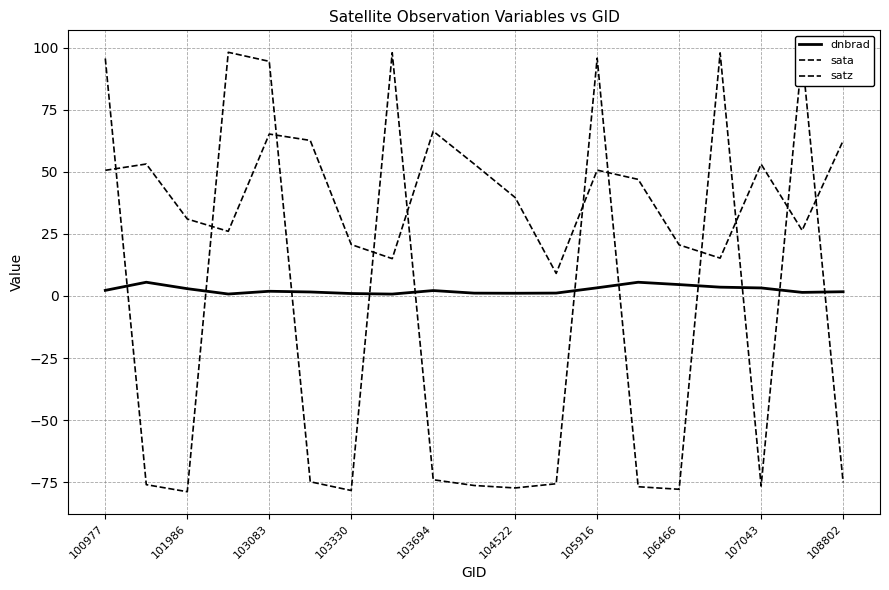

How many lines are shown in the chart?

3